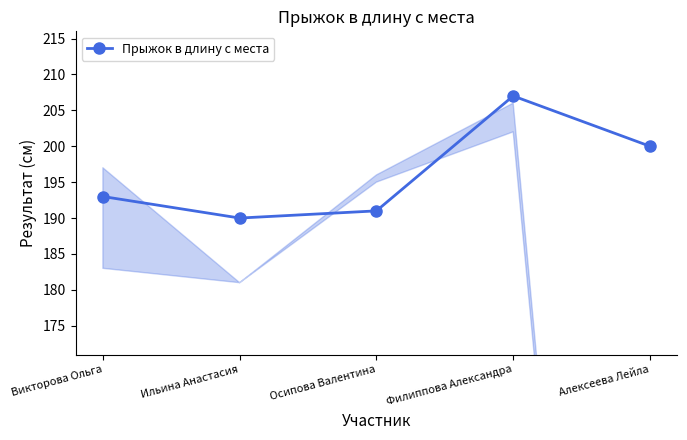

At which category does the chart reach its minimum across all series?

Ильина Анастасия